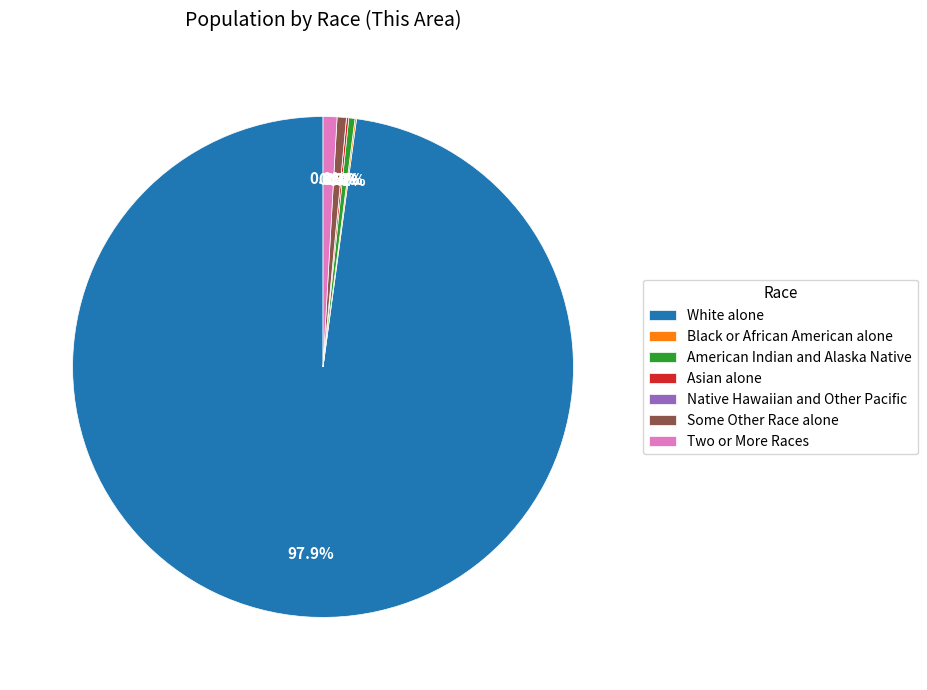

What portion of the pie excludes Some Other Race alone?

99.4%